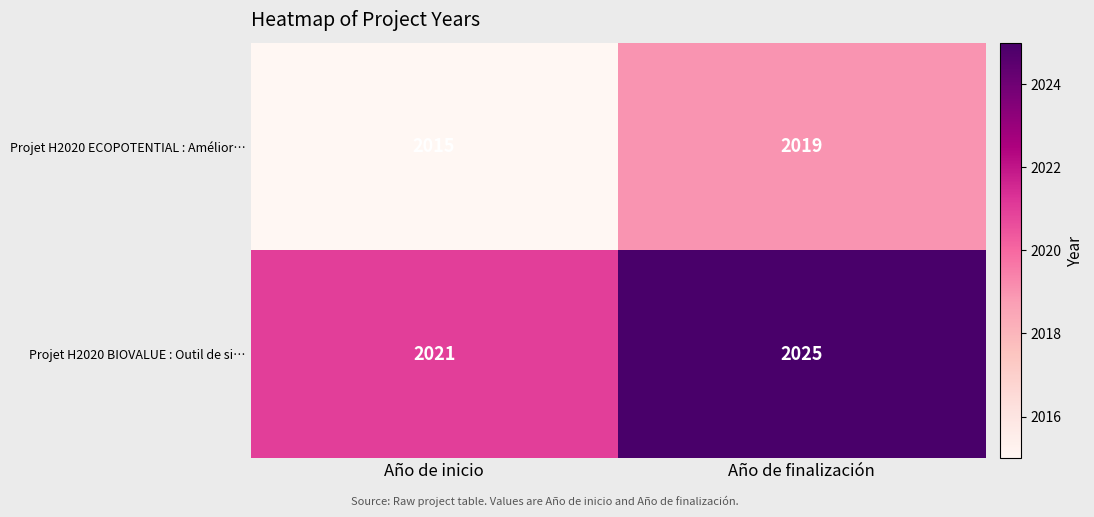

At which category is the sum across all series the highest?

Año de finalización